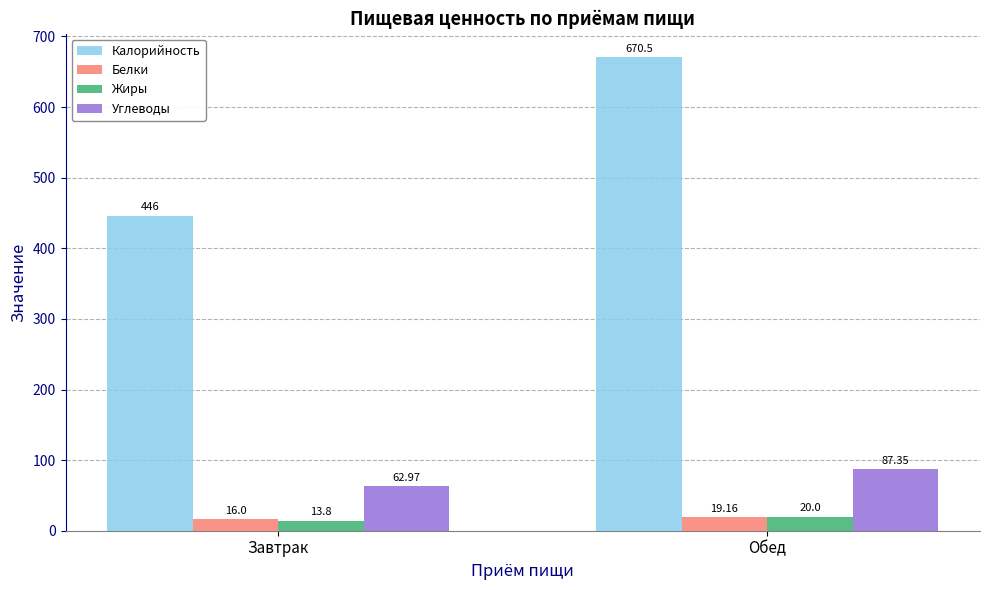

What is the minimum value for Белки?

16.0